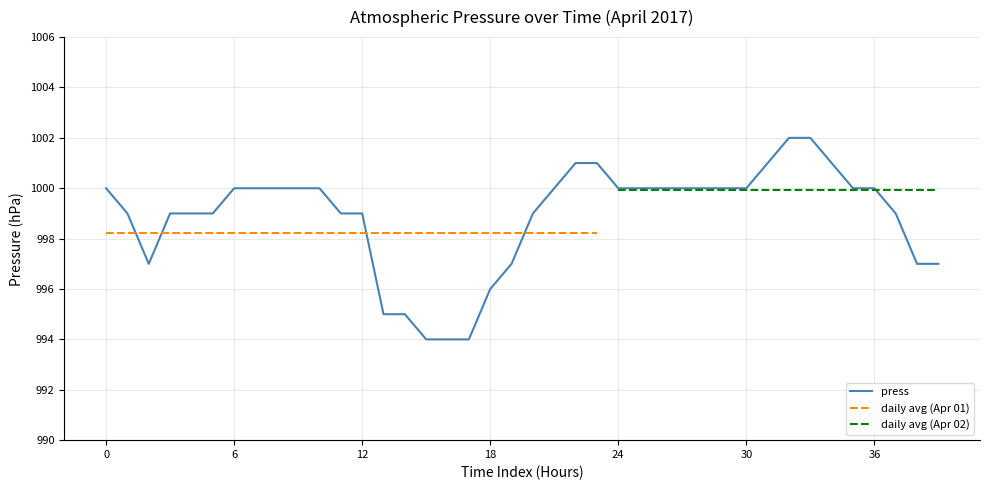

Where does the data first go above 1000?

2017-04-01 22:00